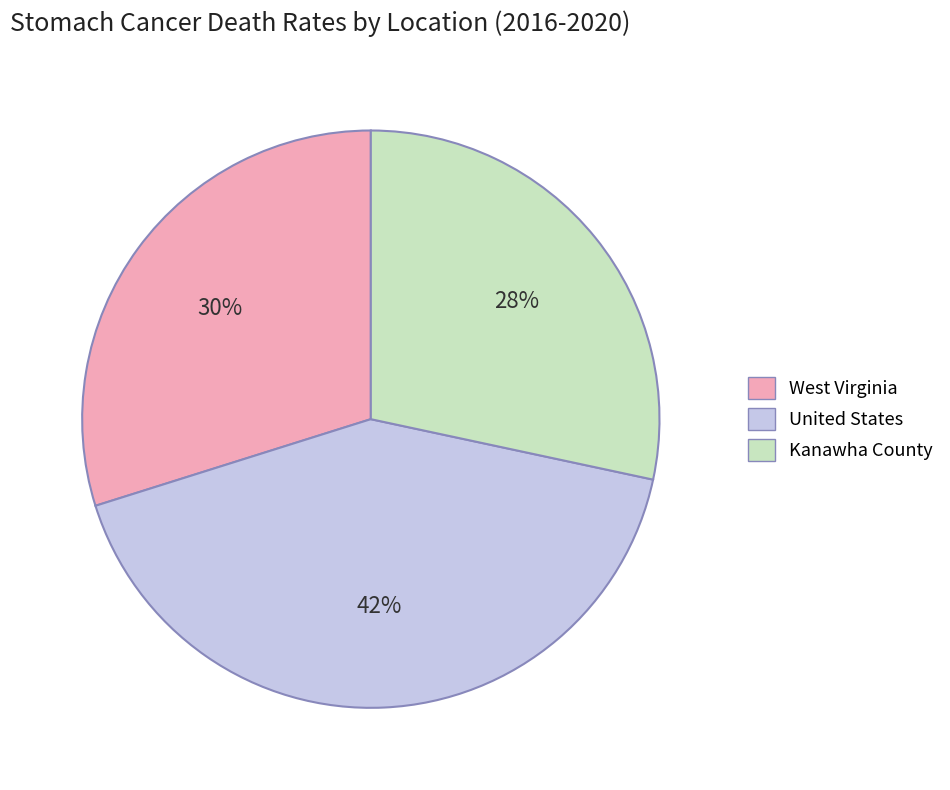

The Kanawha County slice represents 35% of the pie. True or false?

False